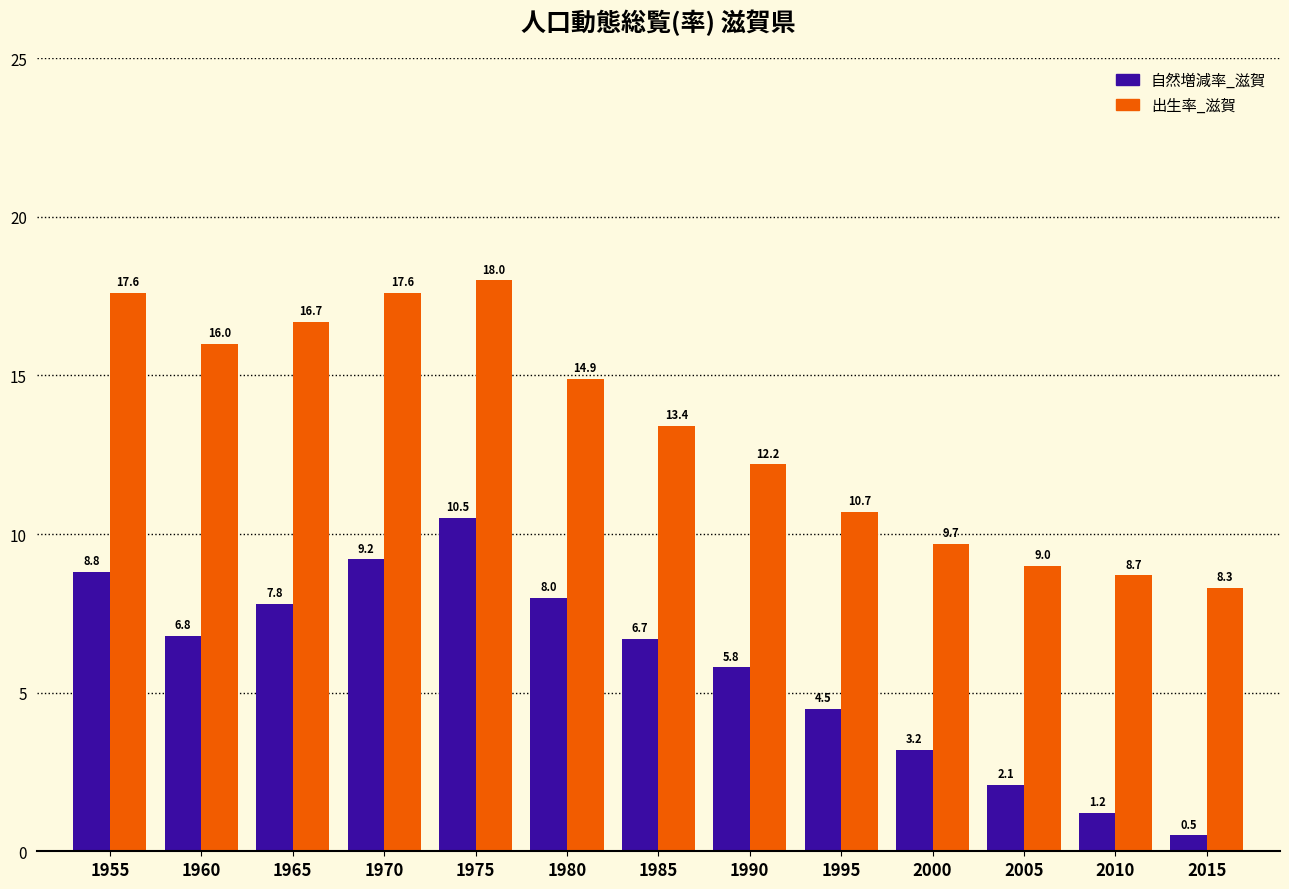

What is the value of the 出生率_滋賀 bar at the 1st from the left?

17.6